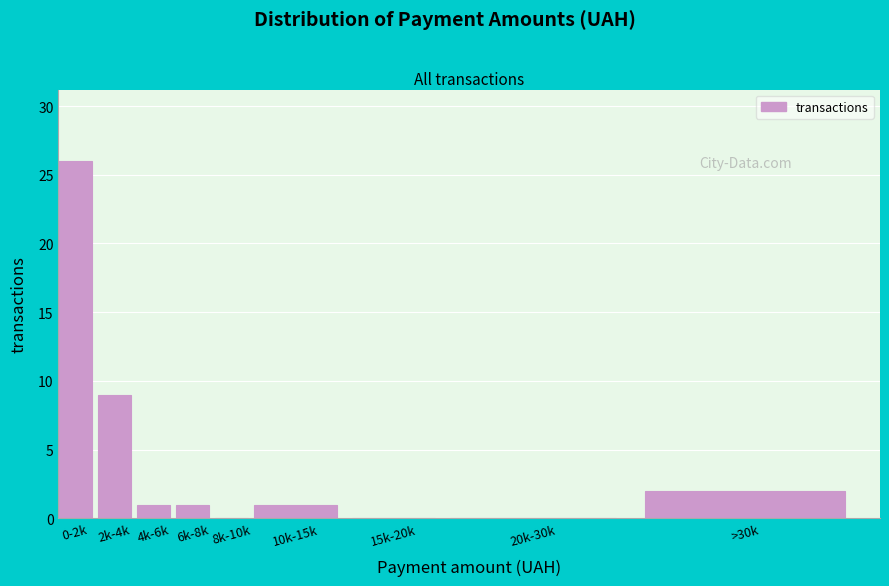

Reading left to right, what are all the values shown in this chart?

0-2k=26	2k-4k=9	4k-6k=1	6k-8k=1	8k-10k=0	10k-15k=1	15k-20k=0	20k-30k=0	>30k=2